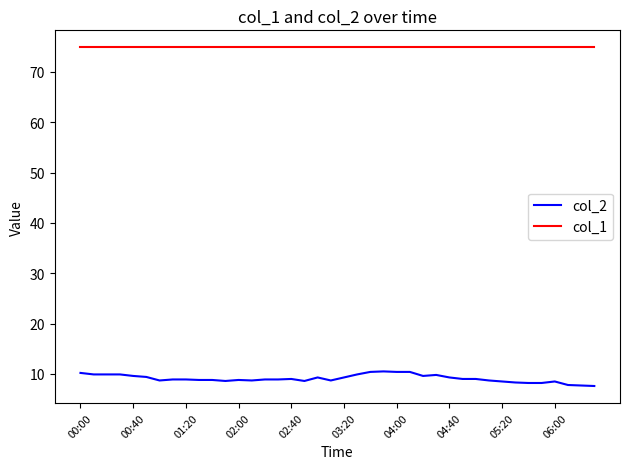

True or false: col_2 and col_1 cross at least once.

False